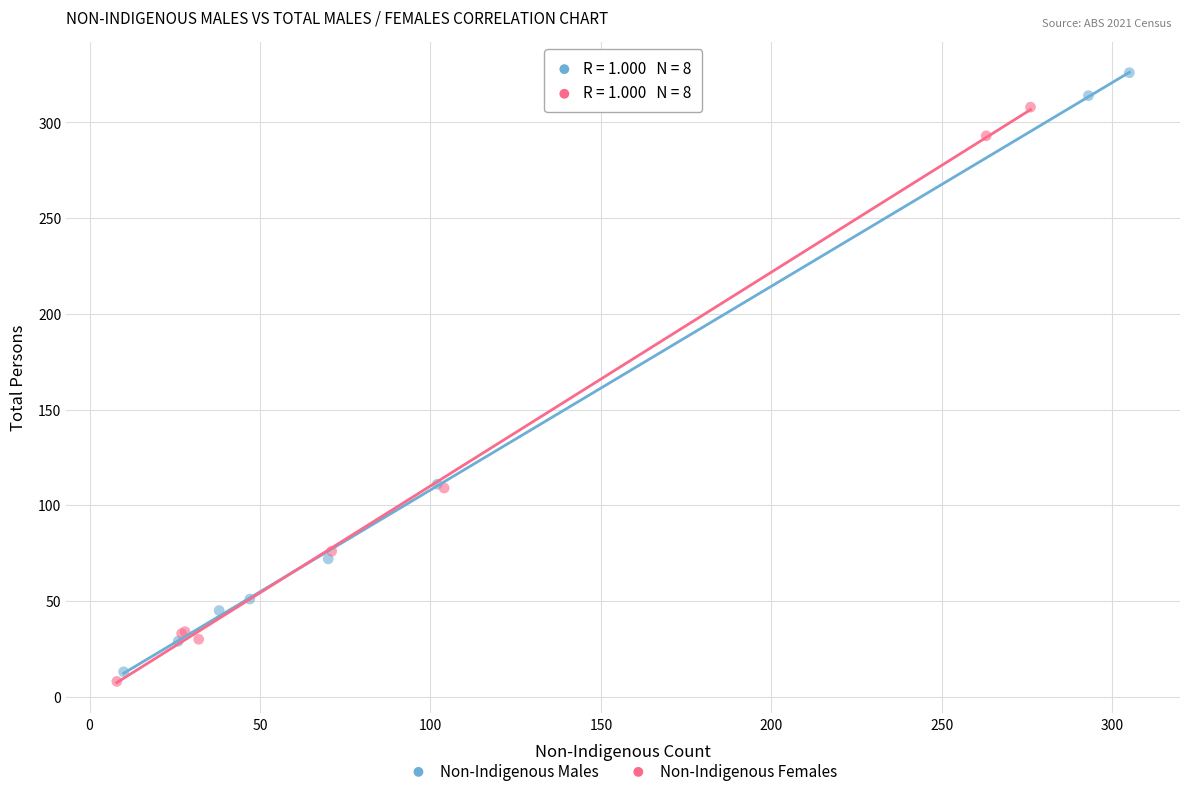

Which series contains the lowest Y value?

Non-Indigenous Females